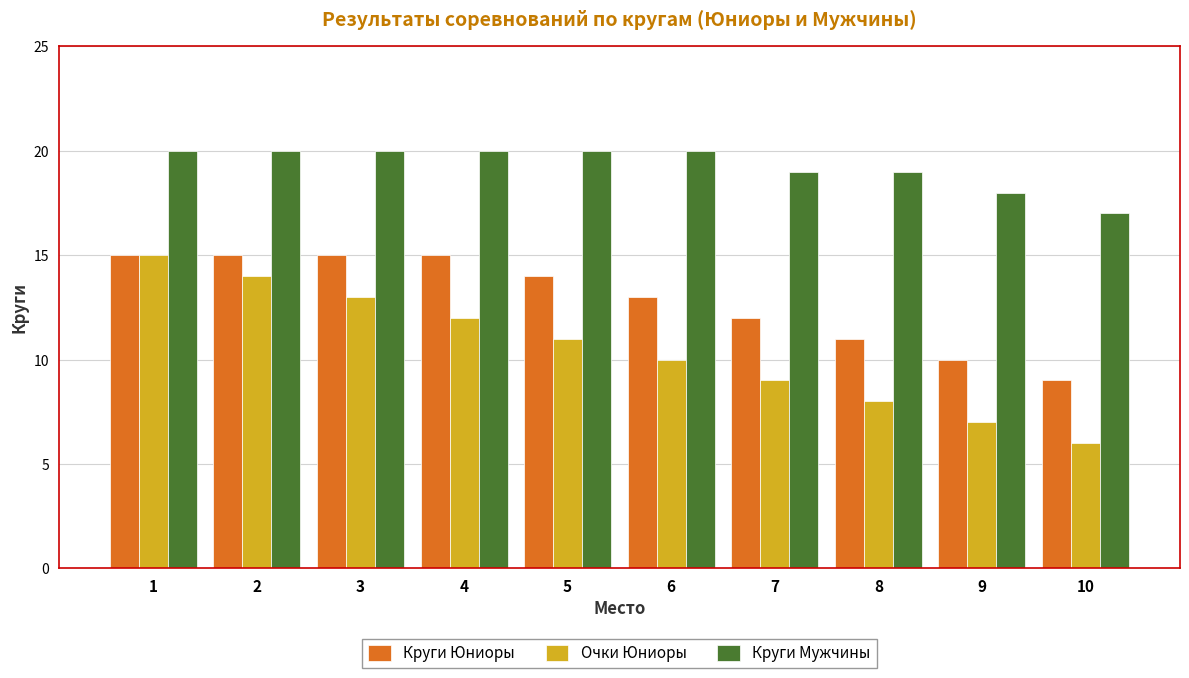

Reading left to right, list all the values displayed in this chart.

Круги Юниоры: 15	15	15	15	14	13	12	11	10	9
Очки Юниоры: 15	14	13	12	11	10	9	8	7	6
Круги Мужчины: 20	20	20	20	20	20	19	19	18	17